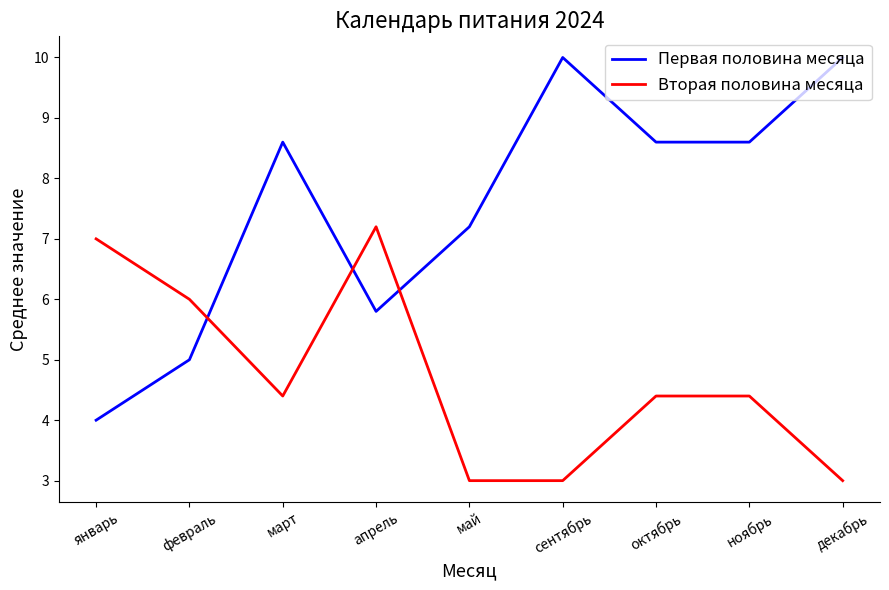

What is the average value of the Первая половина месяца series?

7.5